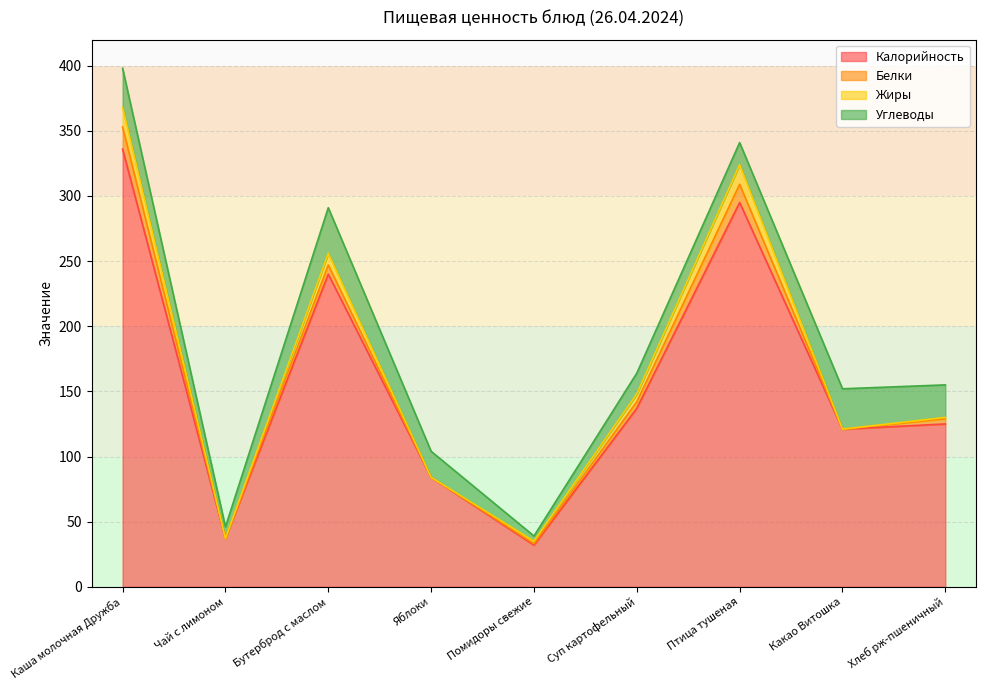

True or false: Углеводы has more than 1 points higher than both neighbors.

True